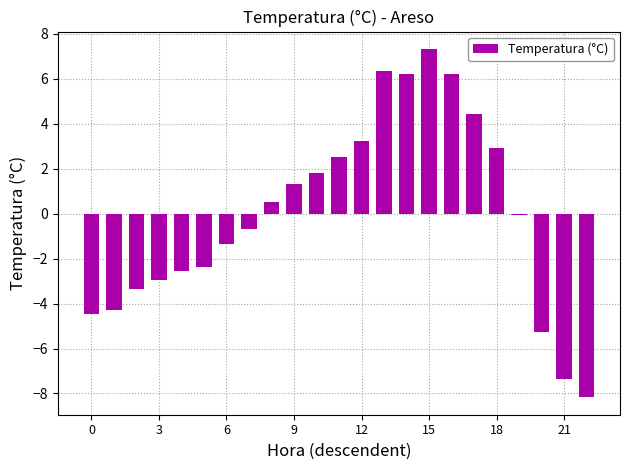

What is the value of the 17th bar from the left?

6.2